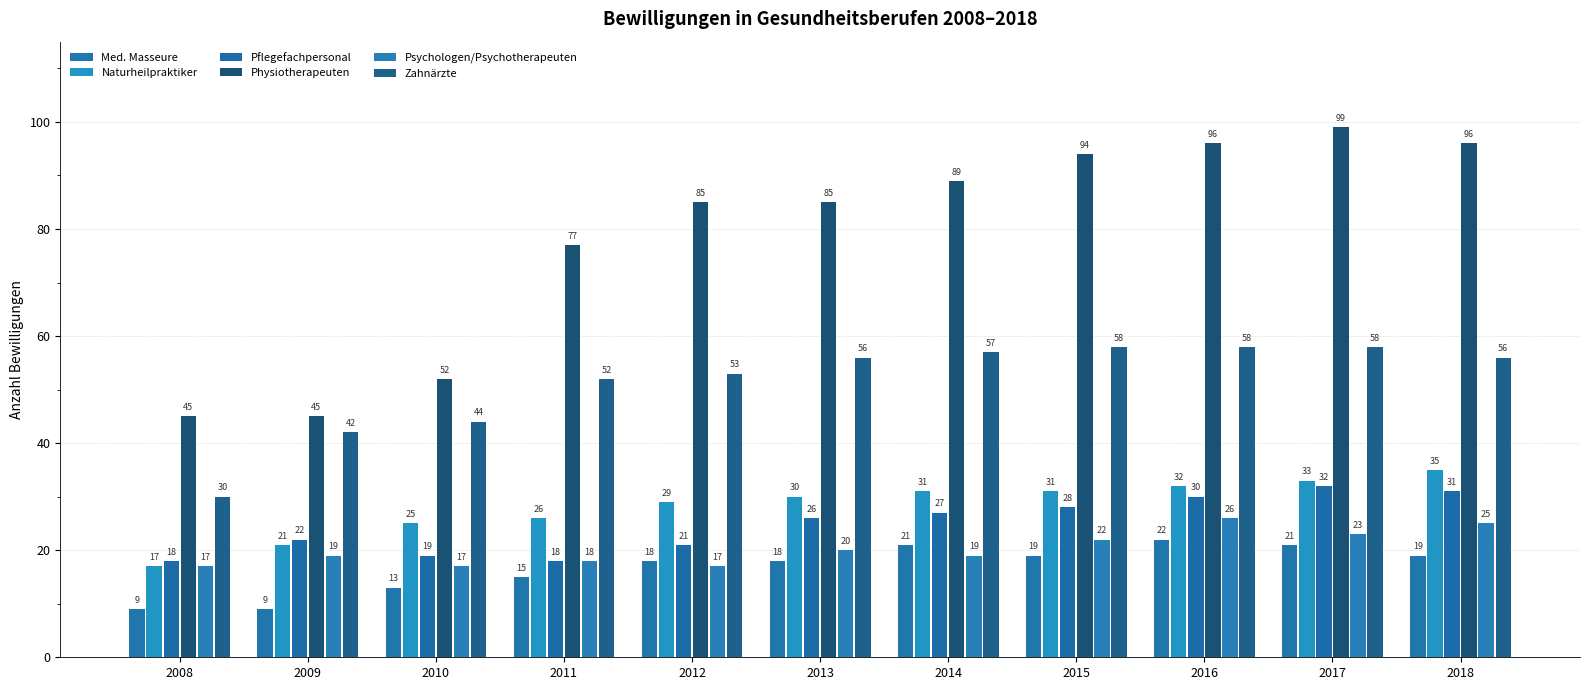

What is the value of the Psychologen/Psychotherapeuten bar at the 4th from the left?

18